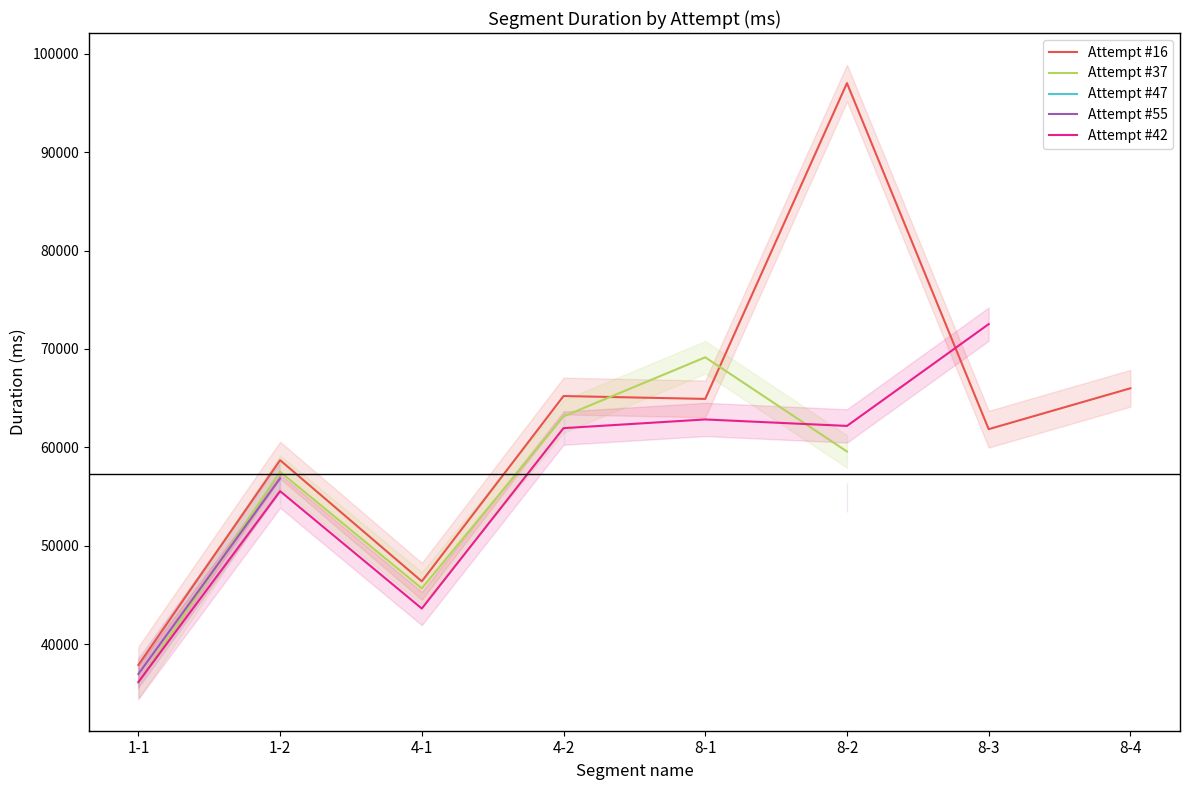

Where is Attempt #55 nearest to the value 46911?

8-2